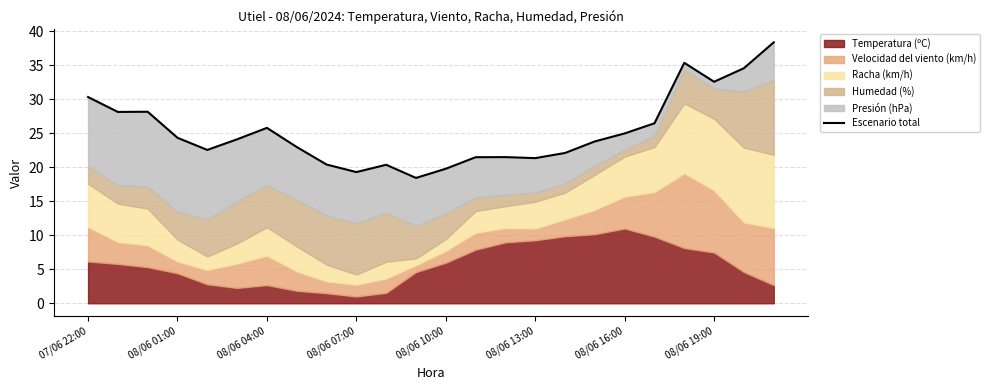

What is the difference between the maximum and minimum values?

19.9